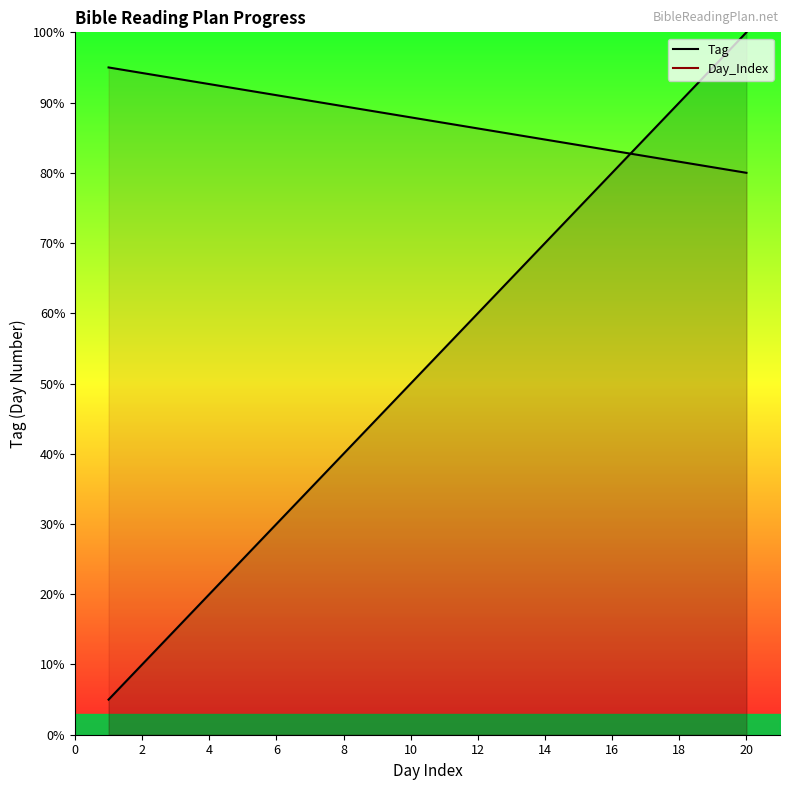

Count the number of categories in the chart.

20